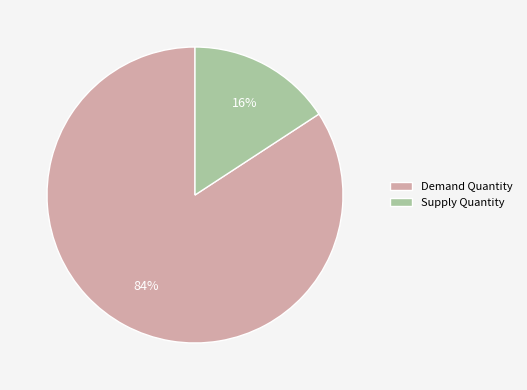

Does Demand Quantity represent more than half of the total?

Yes